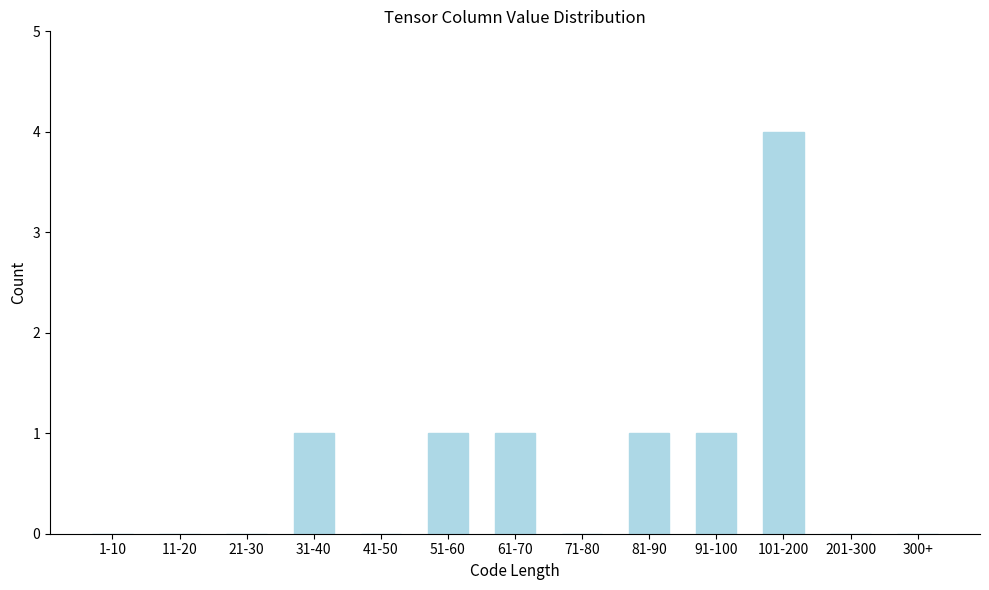

Reading left to right, list all the values displayed in this chart.

1-10=0	11-20=0	21-30=0	31-40=1	41-50=0	51-60=1	61-70=1	71-80=0	81-90=1	91-100=1	101-200=4	201-300=0	300+=0